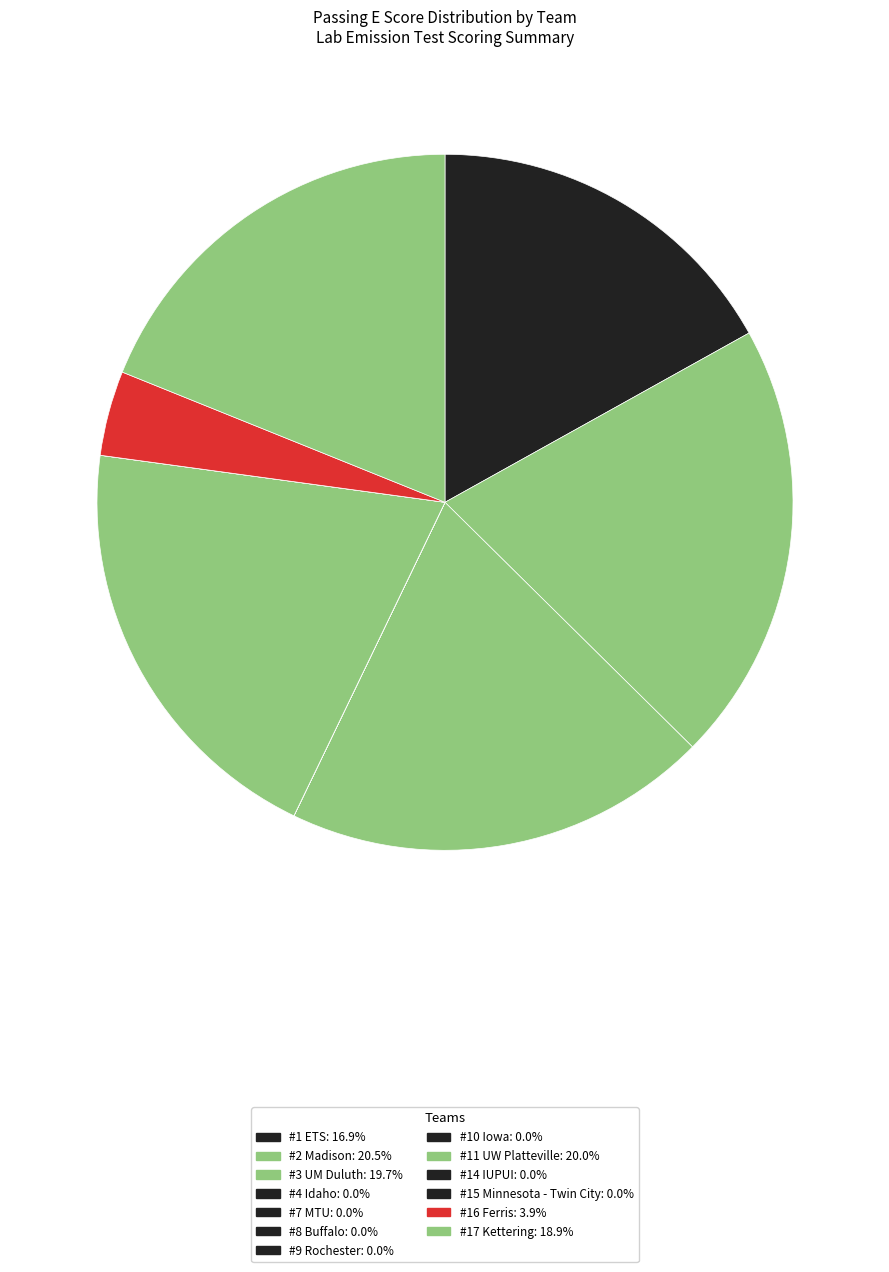

The #10 Iowa slice represents 11% of the pie. True or false?

False